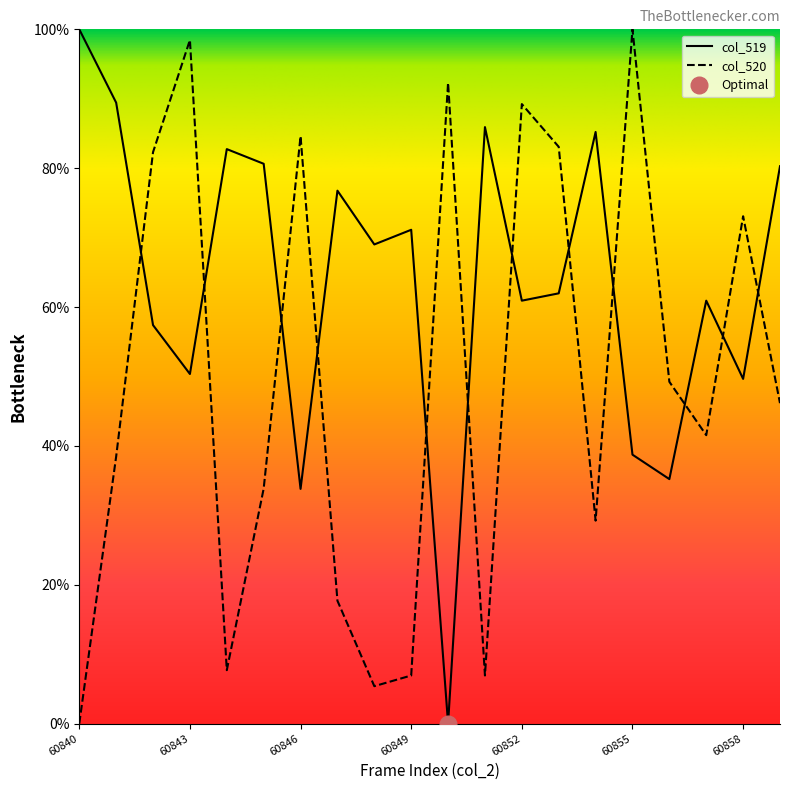

At how many categories does at least one series exceed 38?

20